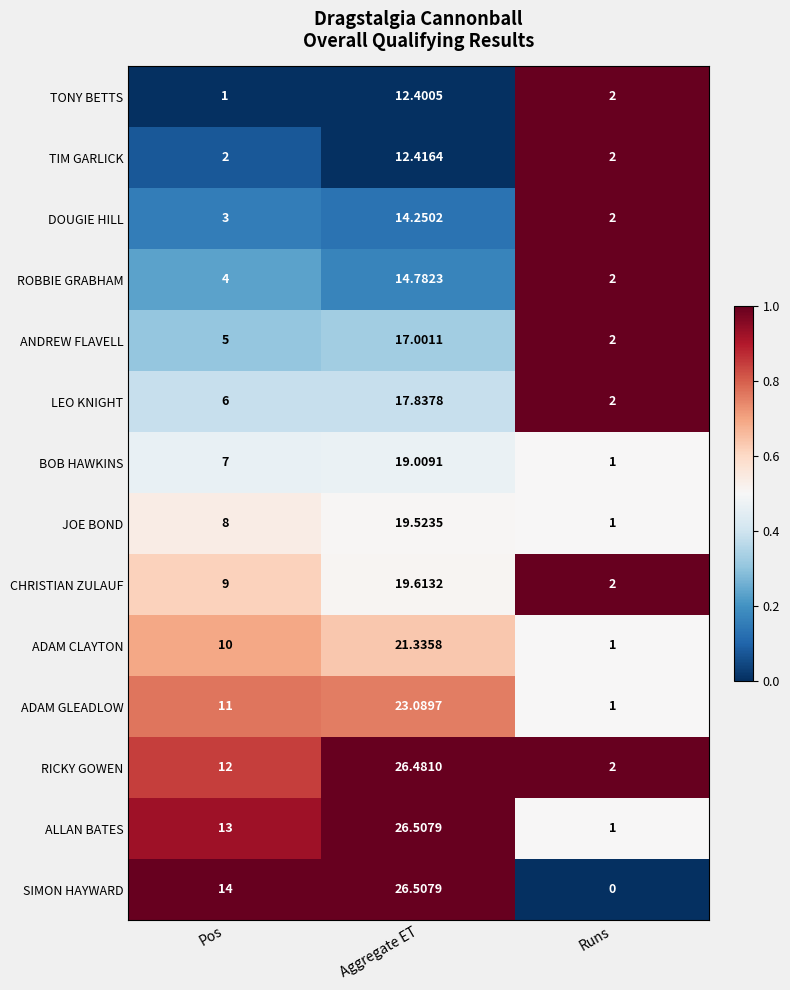

Is the value of JOE BOND at Runs greater than the value of TONY BETTS at Runs?

No